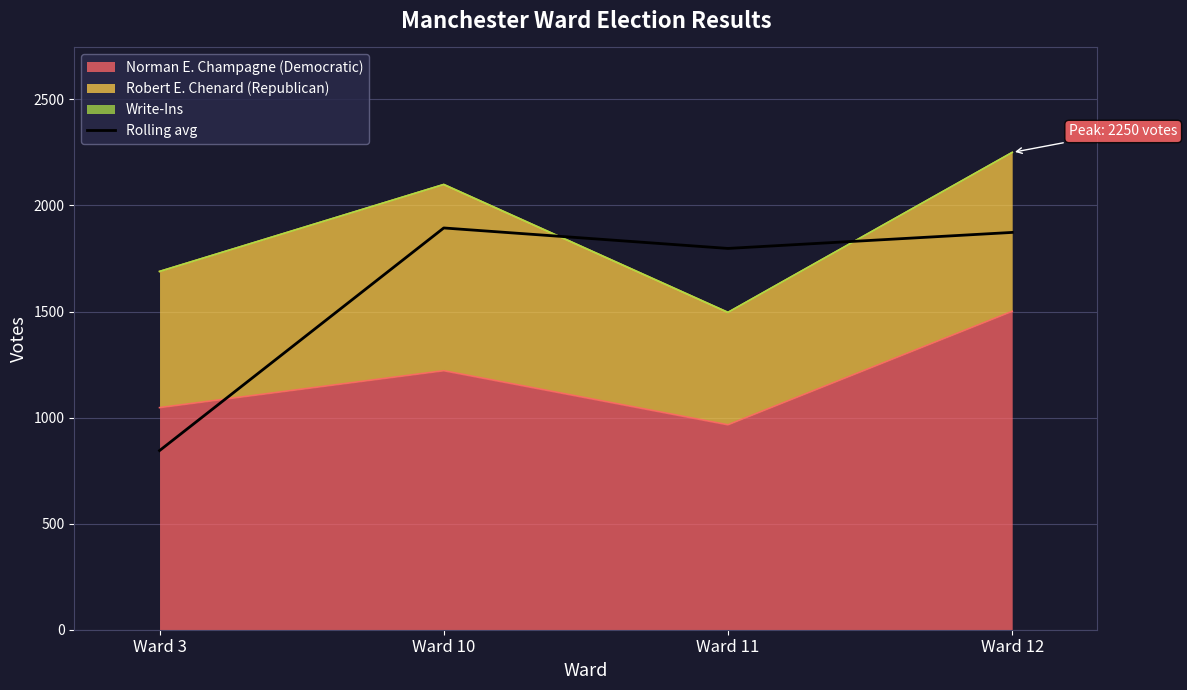

Where is the data nearest to the value 1369?

Ward 11